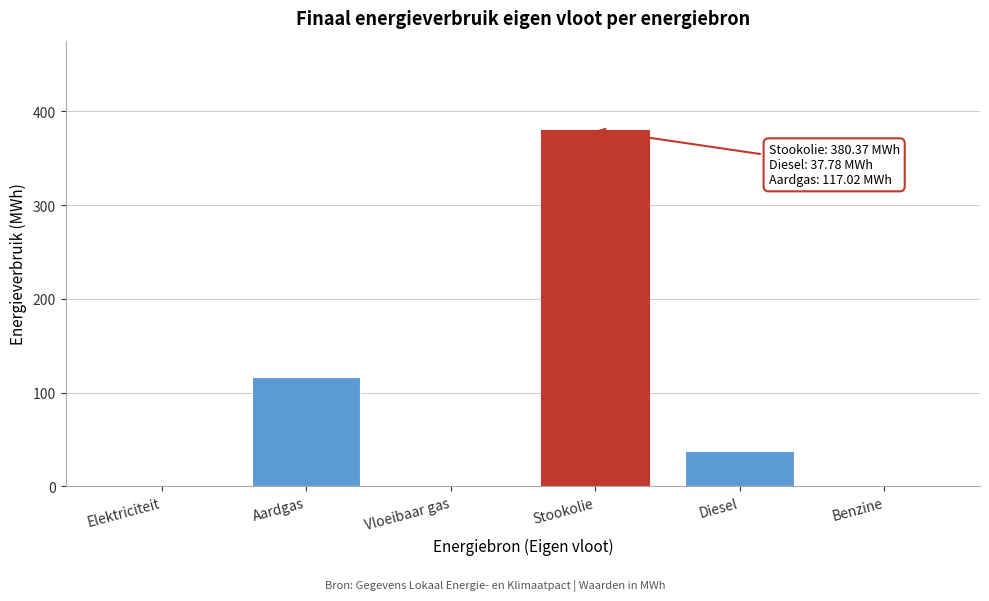

Reading left to right, list all the values displayed in this chart.

Elektriciteit=0.0	Aardgas=117.0	Vloeibaar gas=0.0	Stookolie=380.4	Diesel=37.8	Benzine=0.0